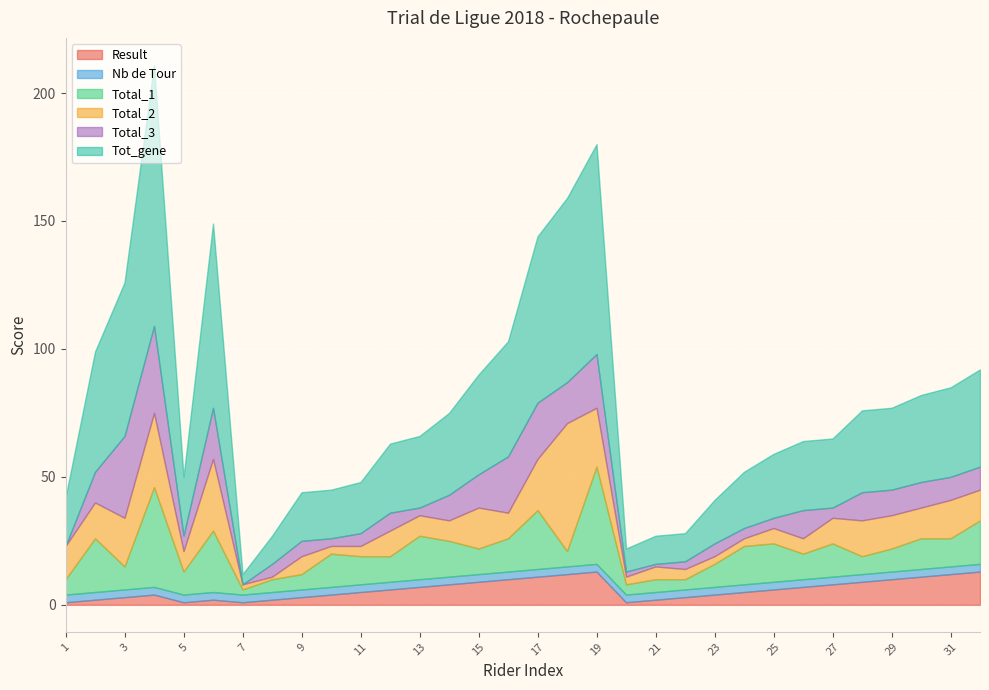

List the series in order of their peak value, highest first.

Tot_gene, Total_2, Total_1, Total_3, Result, Nb de Tour